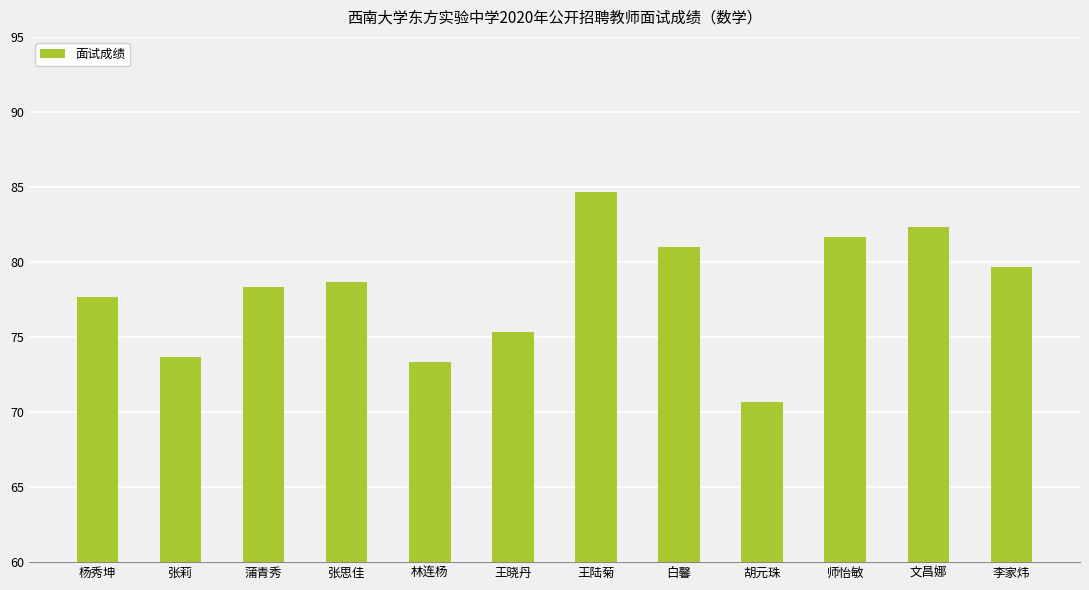

Rank the categories by value from highest to lowest.

王陆菊, 文昌娜, 师怡敏, 白馨, 李家炜, 张思佳, 蒲青秀, 杨秀坤, 王晓丹, 张莉, 林连杨, 胡元珠